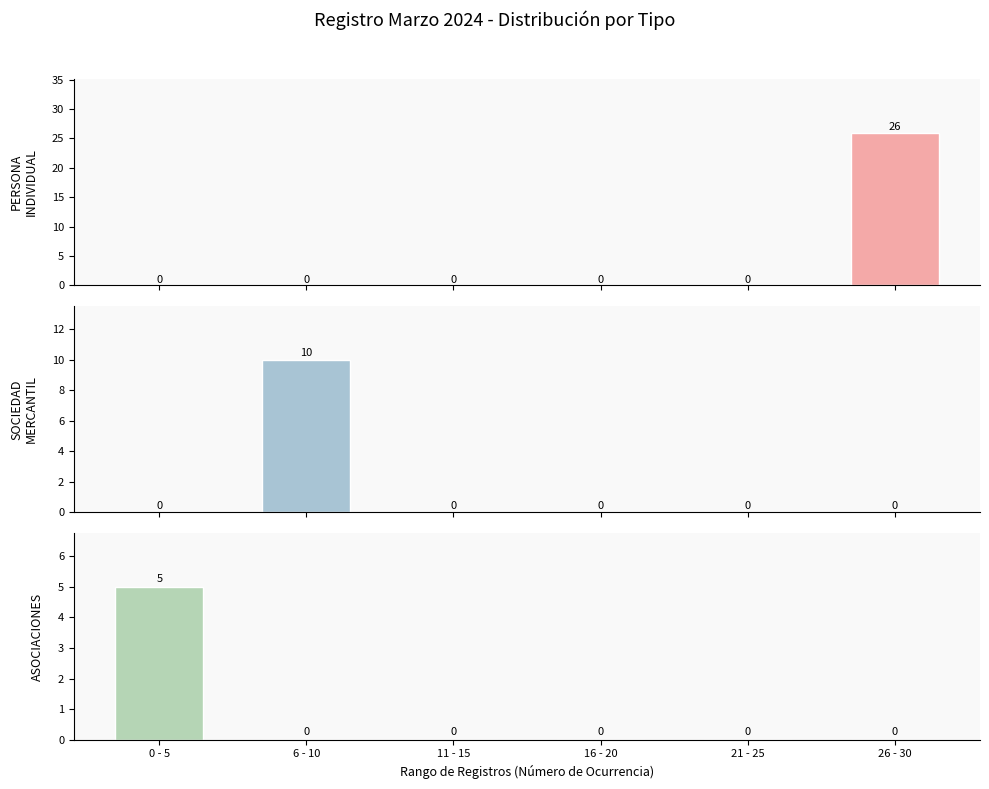

The value of PERSONA INDIVIDUAL at 16 - 20 is 16. True or false?

False